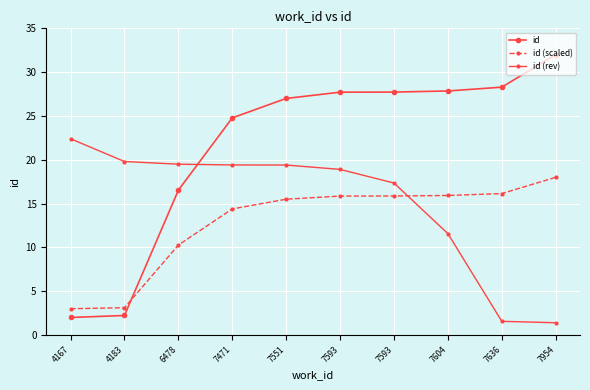

Is this an area chart (filled region under the line)?

No